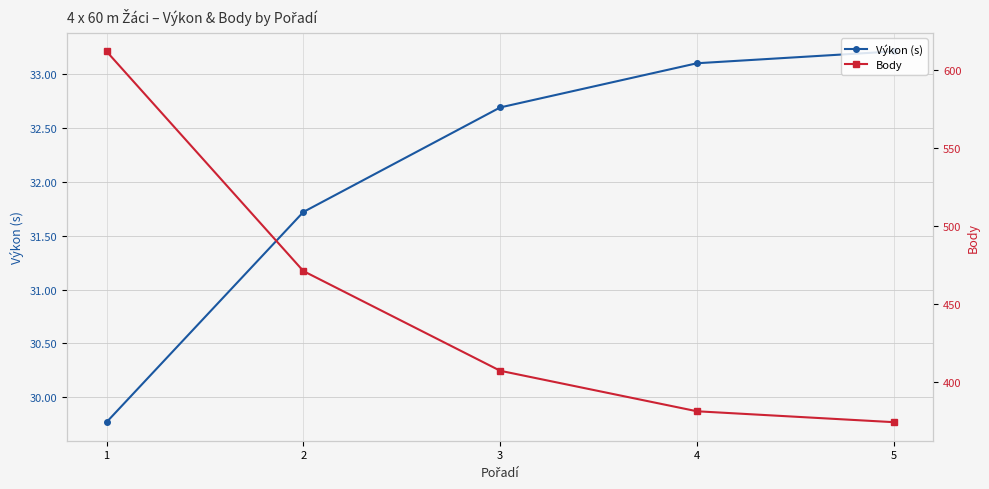

True or false: Body and Výkon (s) intersect in this chart.

False